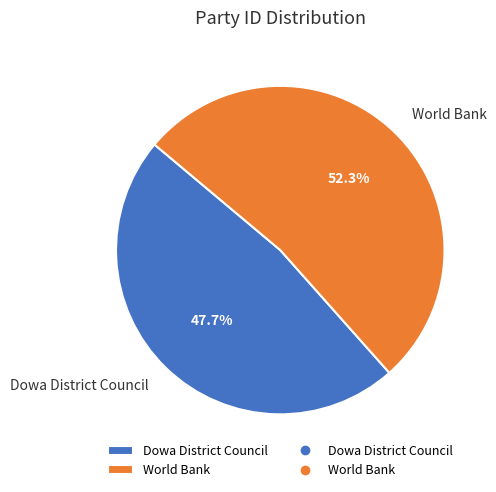

To the nearest percent, what portion does World Bank represent?

52%